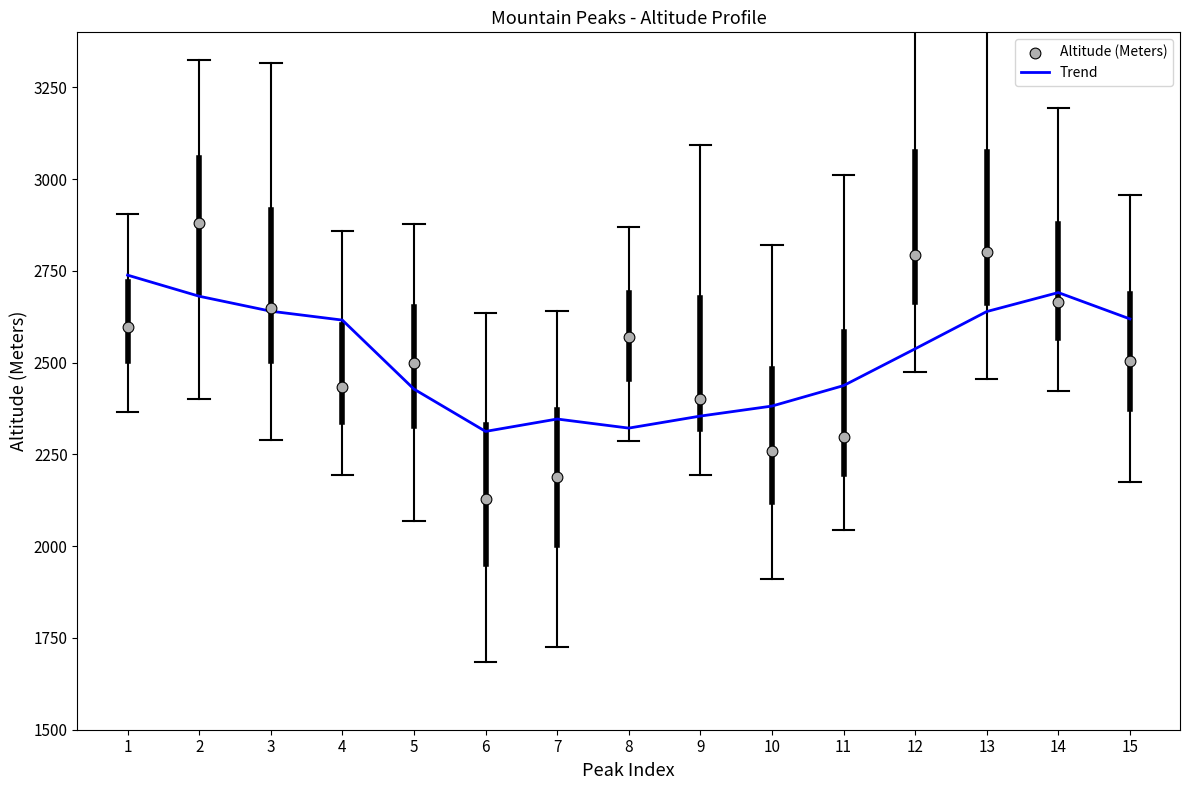

Which series has the widest spread of Y values?

Altitude (Meters)